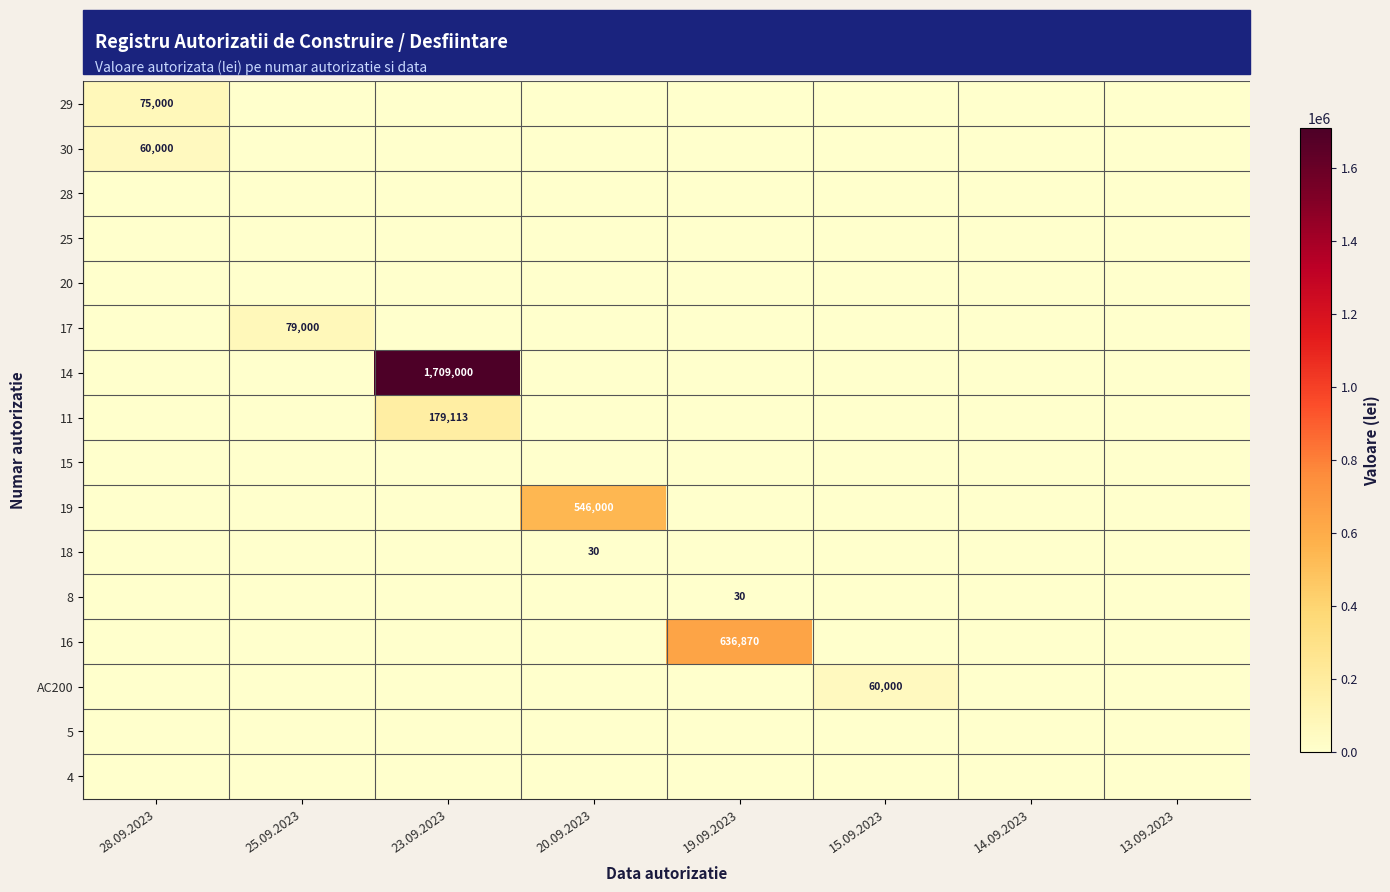

The 11 series shows 313108 at 23.09.2023. True or false?

False